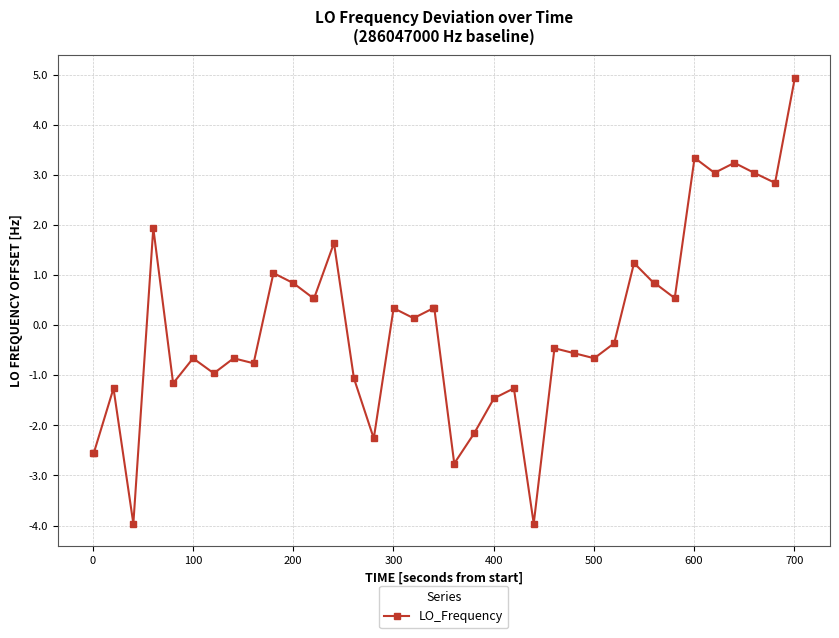

What is the difference between the maximum and minimum values?

8.9